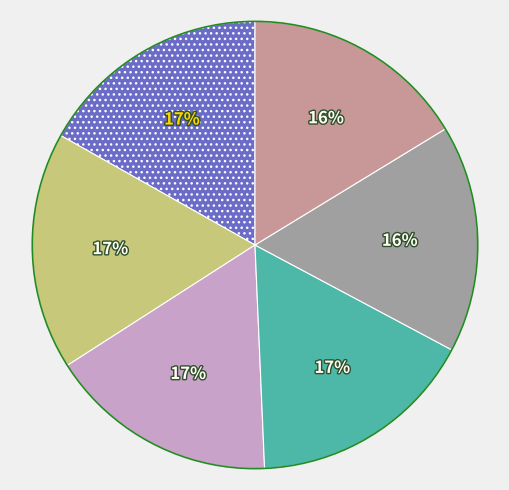

Does any single category account for the majority?

No